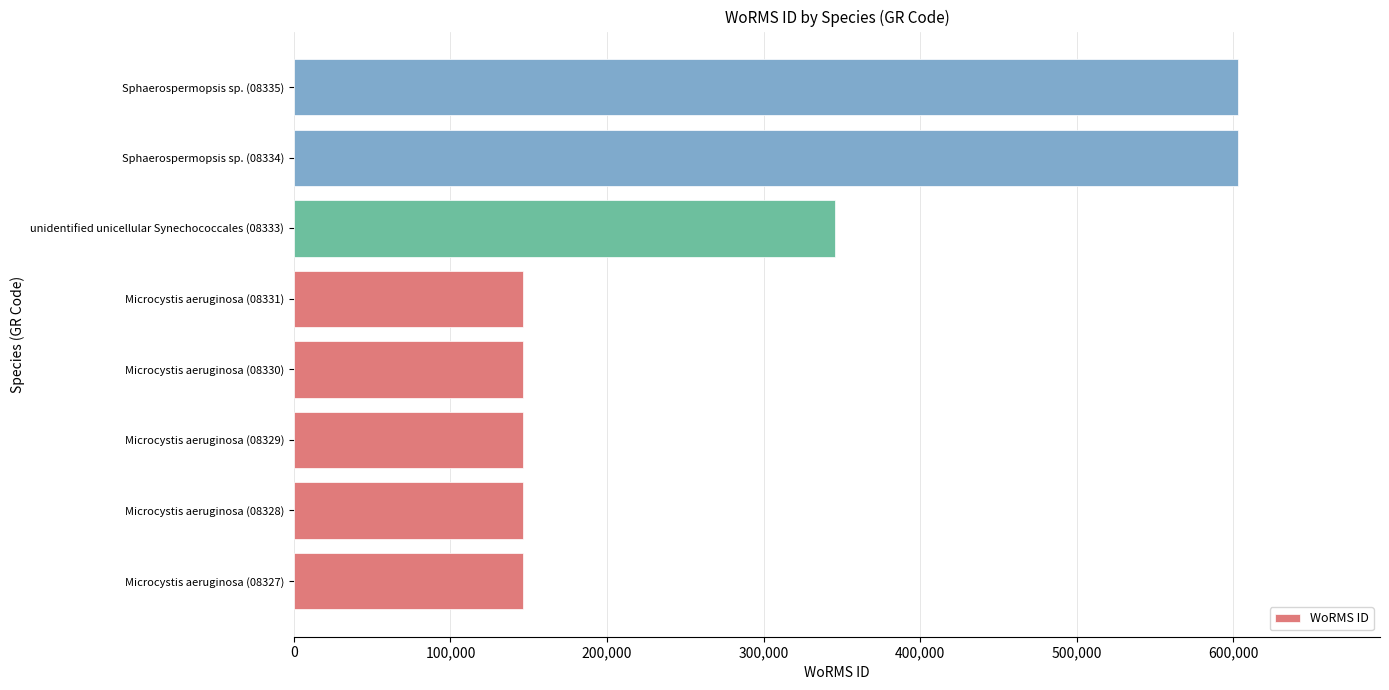

Reading bottom to top, transcribe all the data shown in this chart.

146558	146558	146558	146558	146558	345514	603246	603246